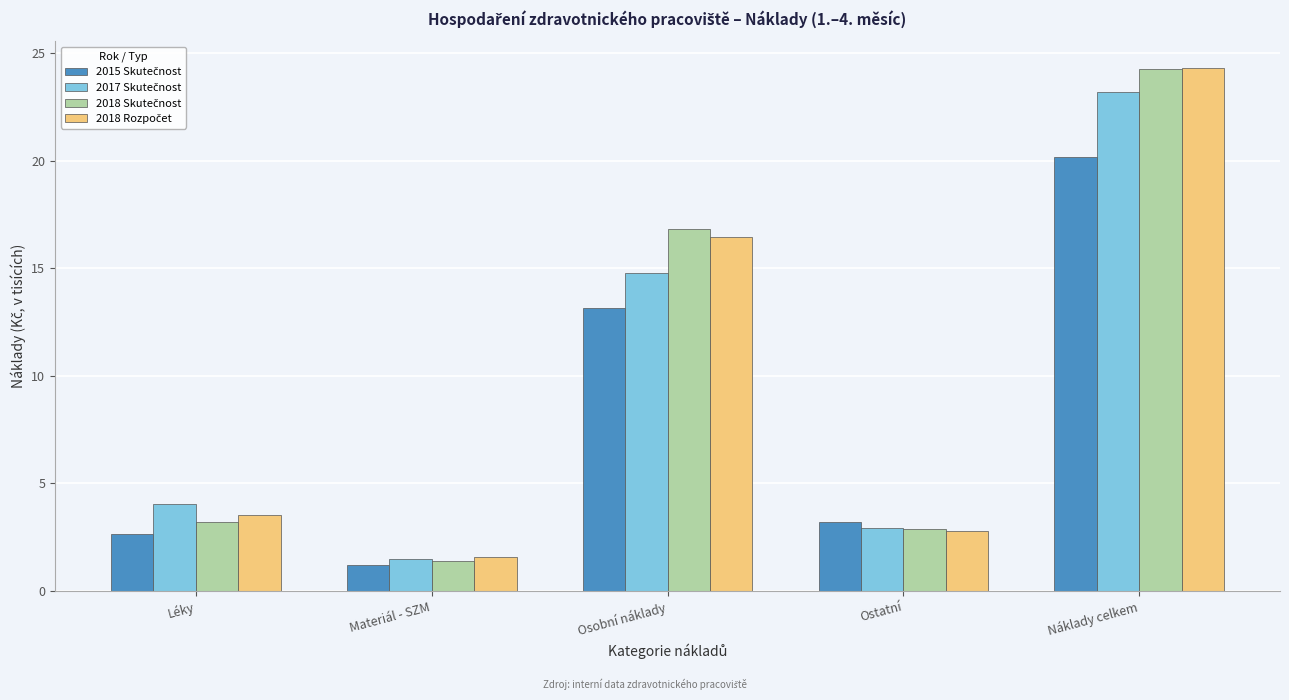

Which label corresponds to the smallest value in the chart?

Materiál - SZM